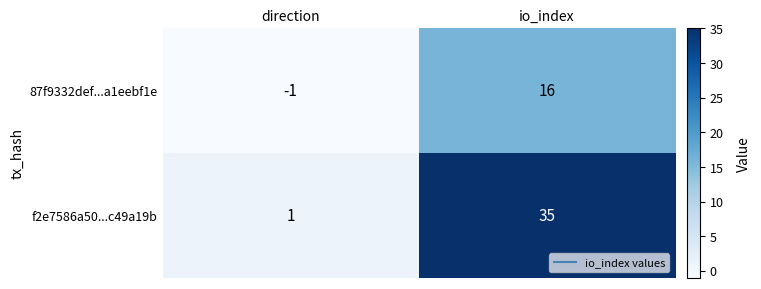

List the series in order of their peak value, highest first.

f2e7586a50...c49a19b, 87f9332def...a1eebf1e